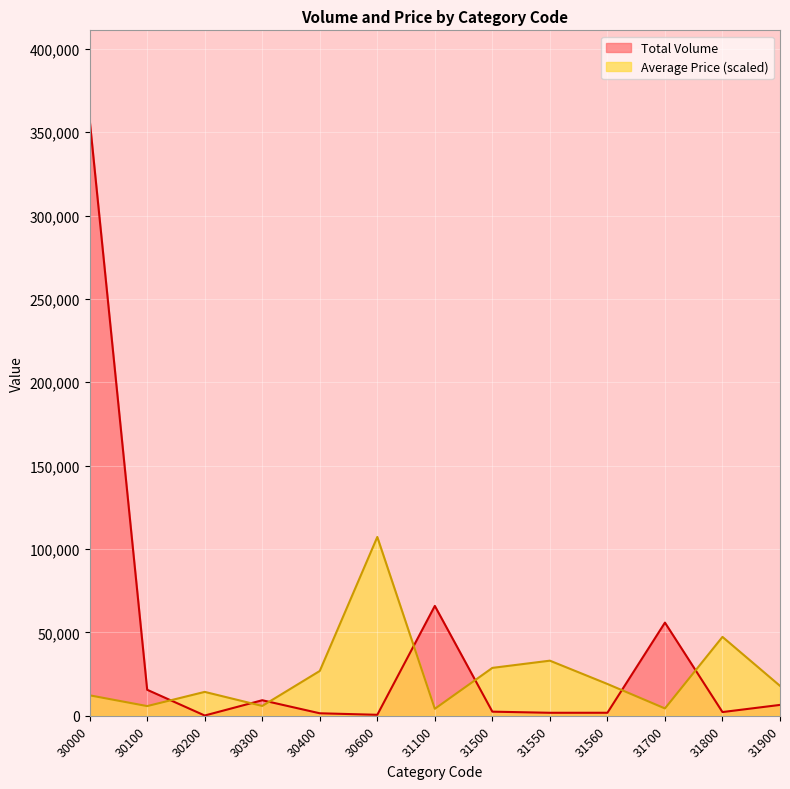

What is the difference between the Total Volume values at 31500 and 31100?

63417.0